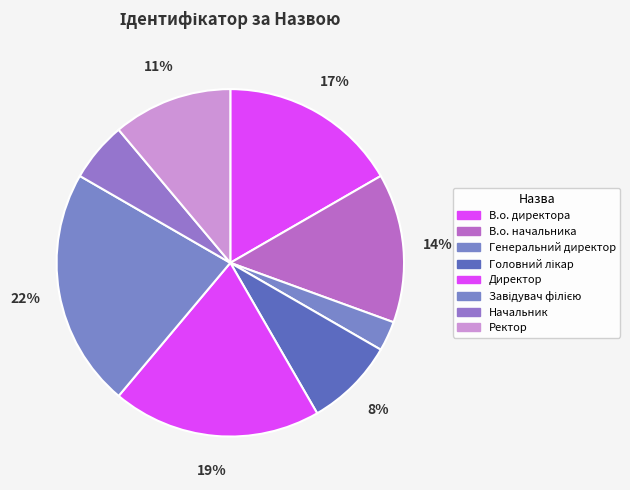

To the nearest percent, what percentage of the pie is Завідувач філією?

22%